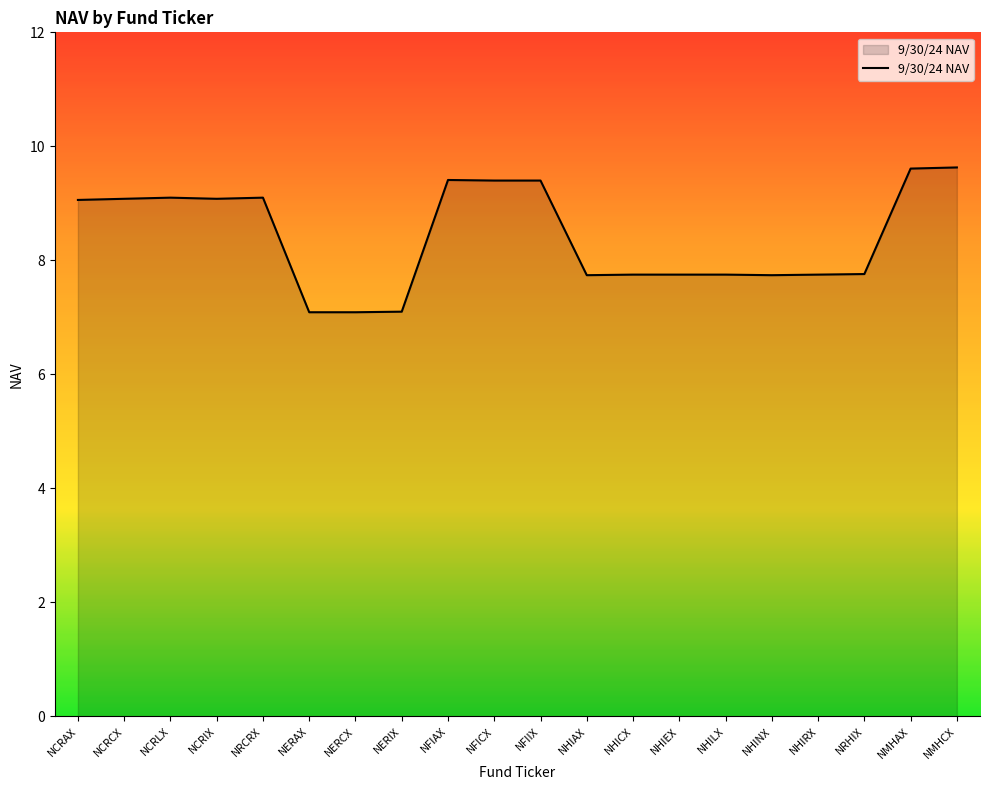

Approximately how many times larger is the value at NHIAX compared to NHICX?

1.0